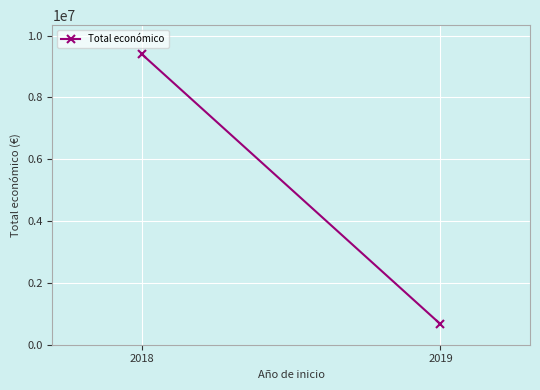

Where is the data nearest to the value 5031570?

2019